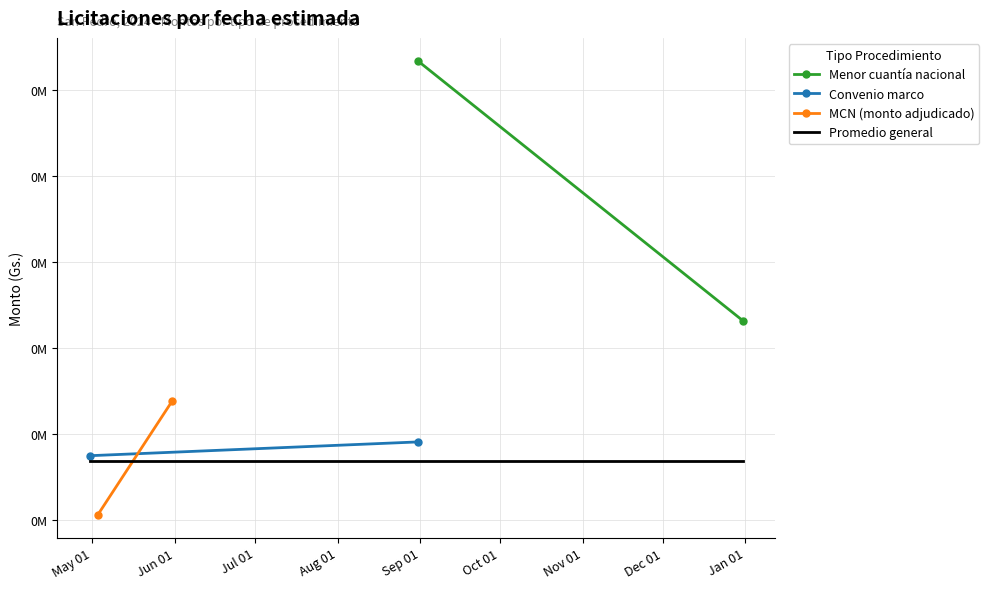

What are all the series names shown in the legend?

Menor cuantía nacional, Convenio marco, MCN (monto adjudicado), Promedio general